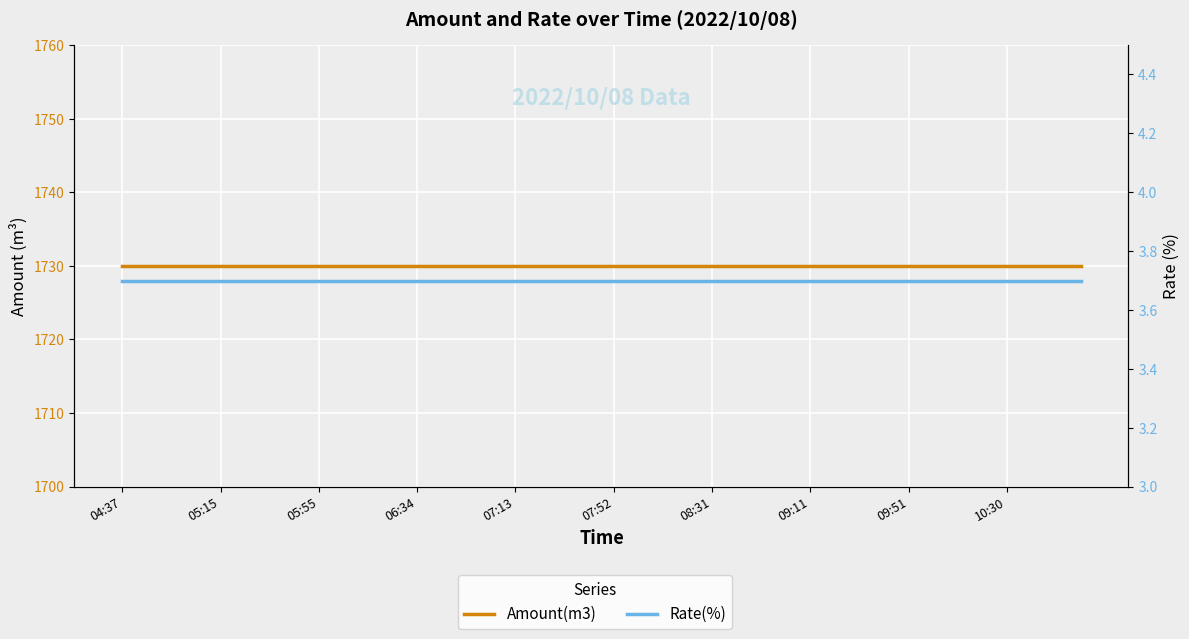

At which category is the sum across all series the highest?

04:37